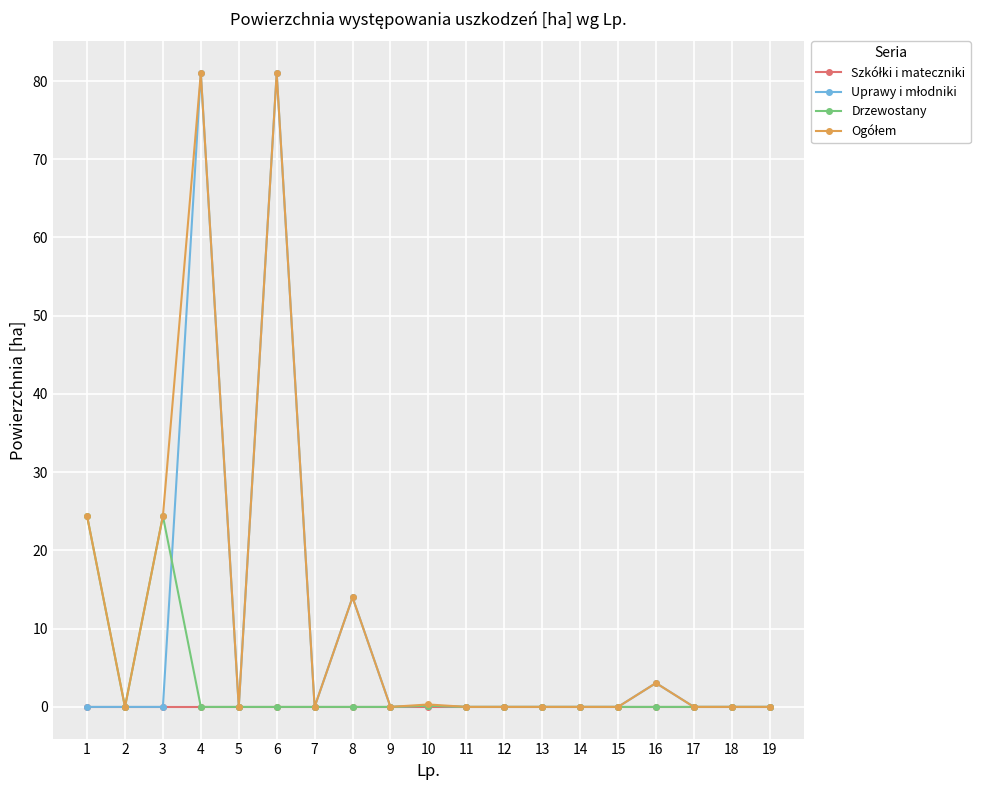

Which series changed the most between 1 and 16?

Drzewostany